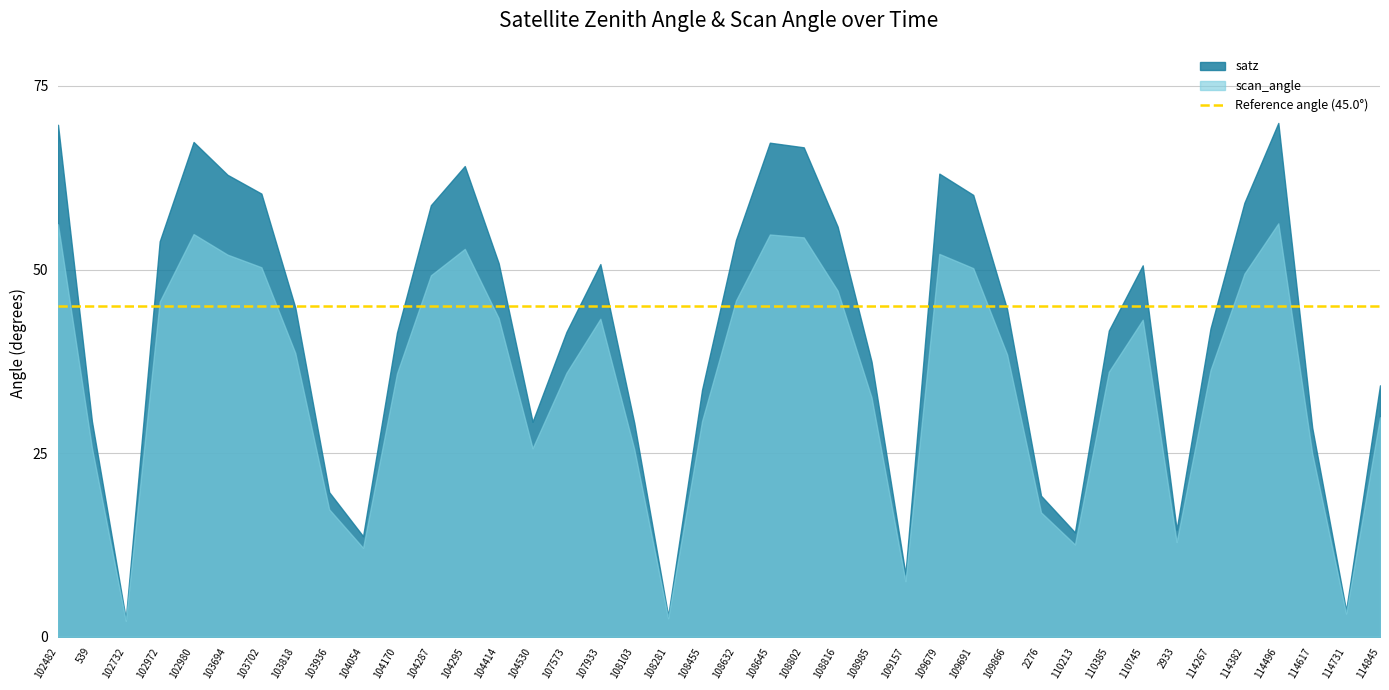

True or false: scan_angle has more than 2 points higher than both neighbors.

True